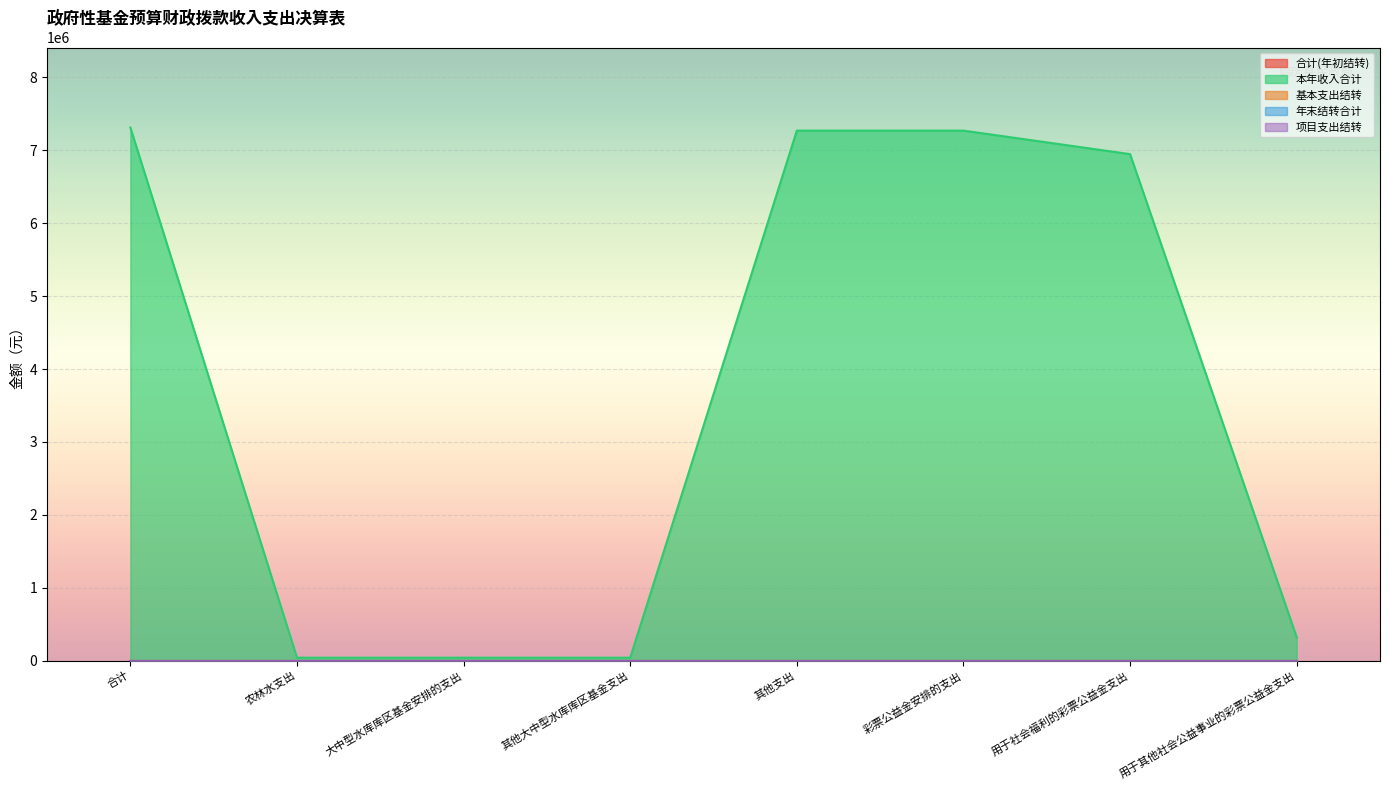

The value of 合计(年初结转) at 用于其他社会公益事业的彩票公益金支出 is 0.0. True or false?

True